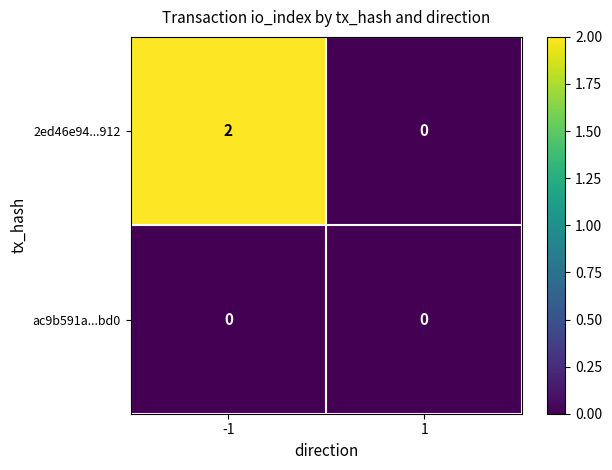

Reading left to right, extract all data points from this chart.

2ed46e94...912: -1=2	1=0
ac9b591a...bd0: -1=0	1=0